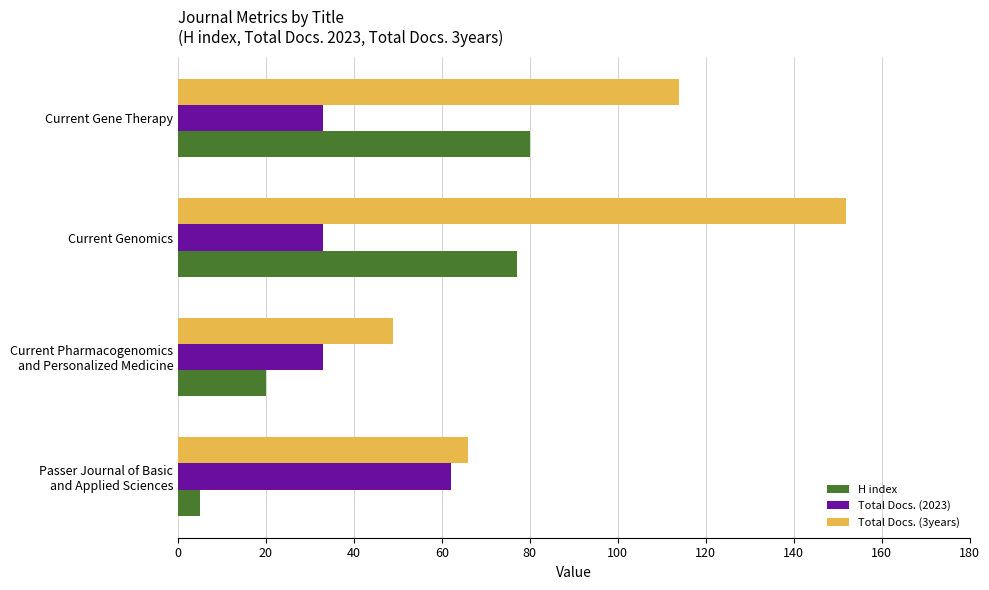

At which label is Total Docs. (3years) closest to 100?

Current Gene Therapy